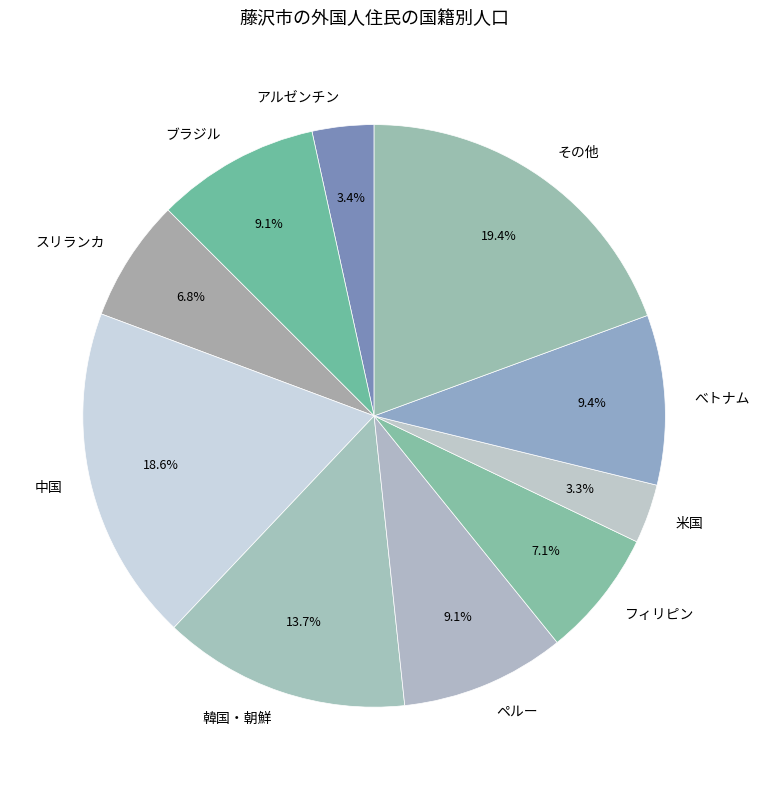

Between べトナム and その他, which is larger?

その他